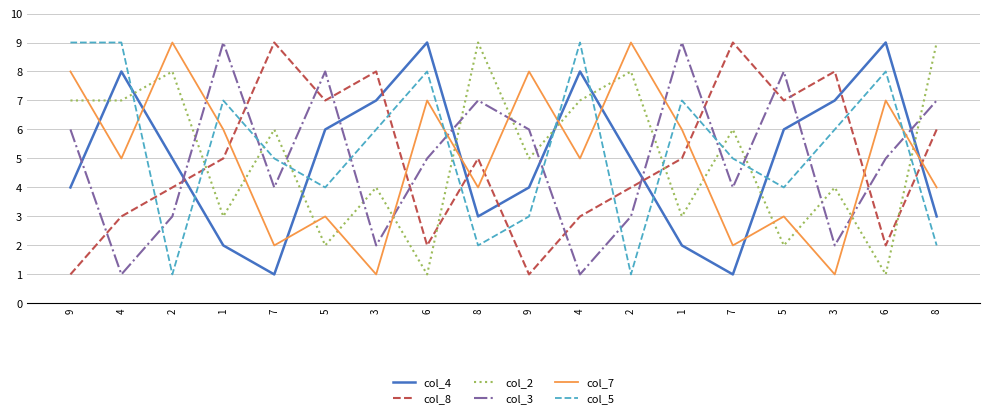

Does the chart have visible grid lines?

Yes